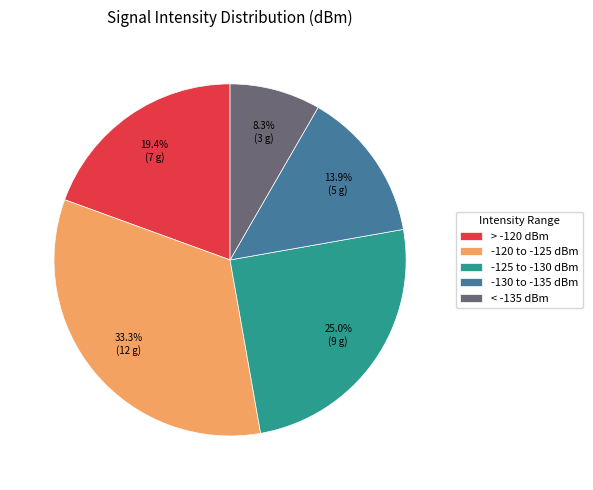

Does any single category account for the majority?

No